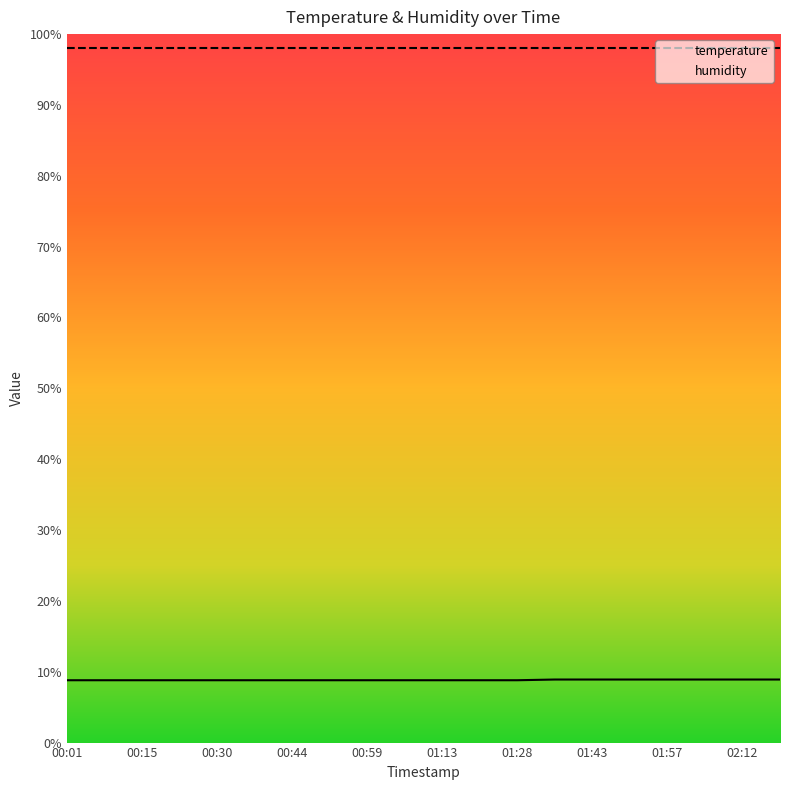

What is the value of the 2nd point from the left?

8.8